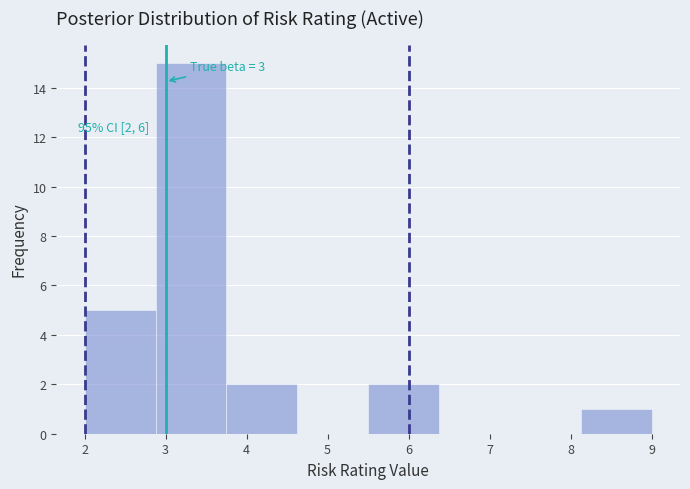

Which range on the x-axis has the tallest bar?

2.9 to 3.8